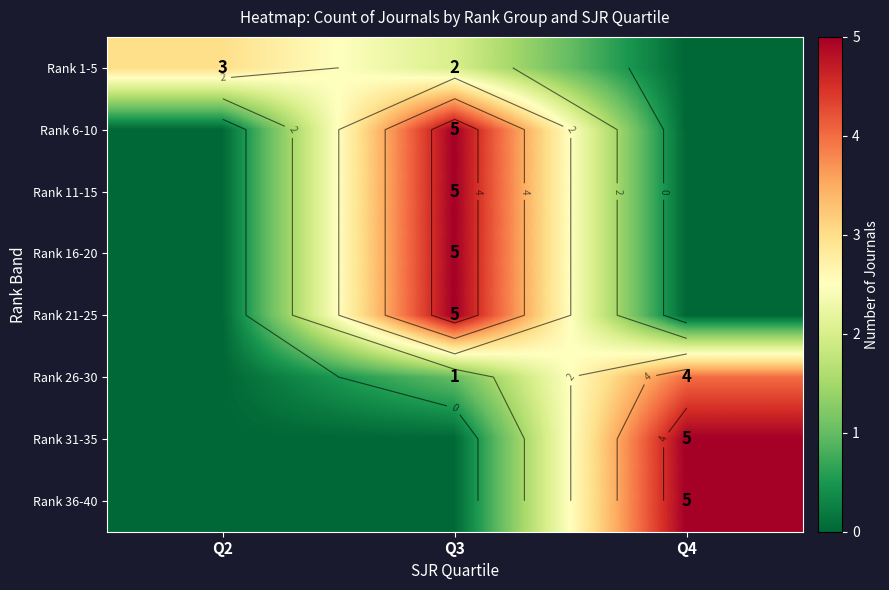

What is the sum of the Rank 26-30 values at Q3 and Q4?

5